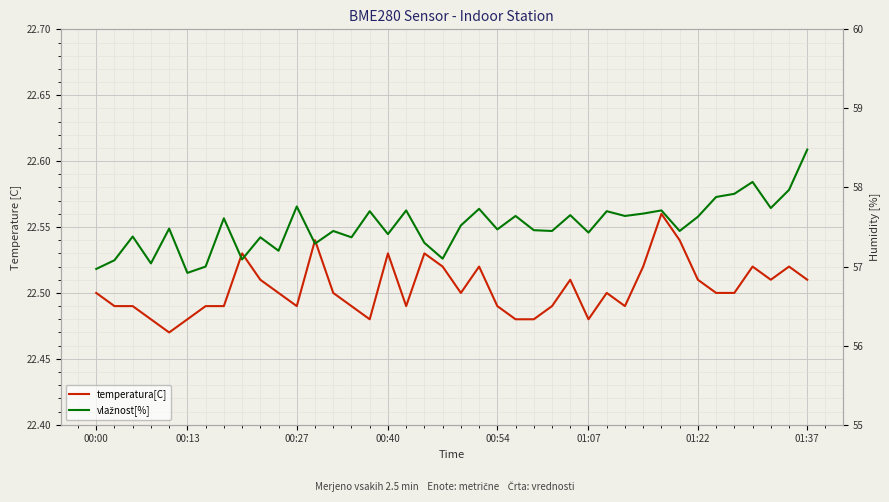

What is the difference between the highest and lowest values at 29?

35.2